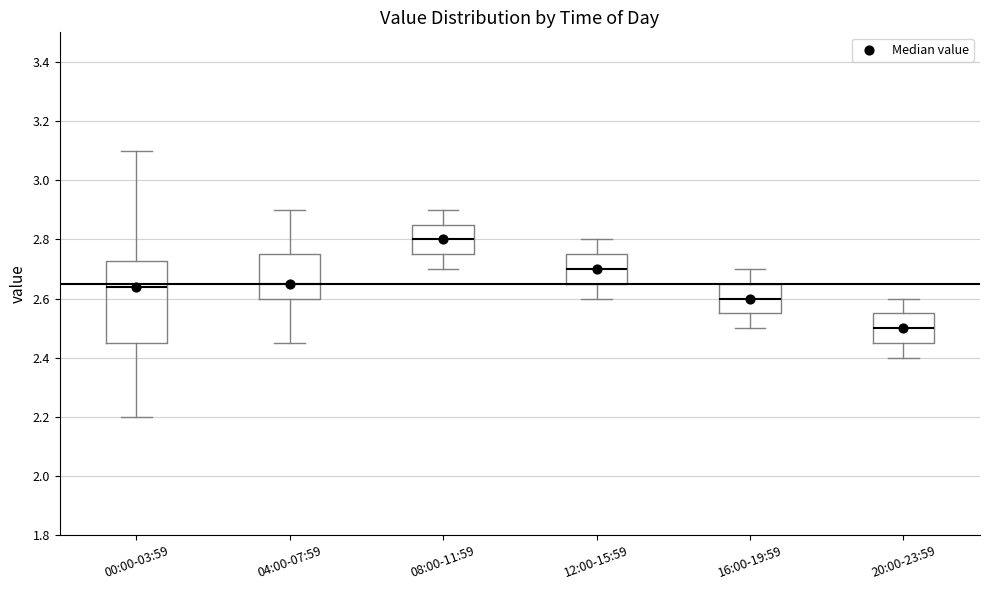

Which box's median line is the highest?

08:00-11:59